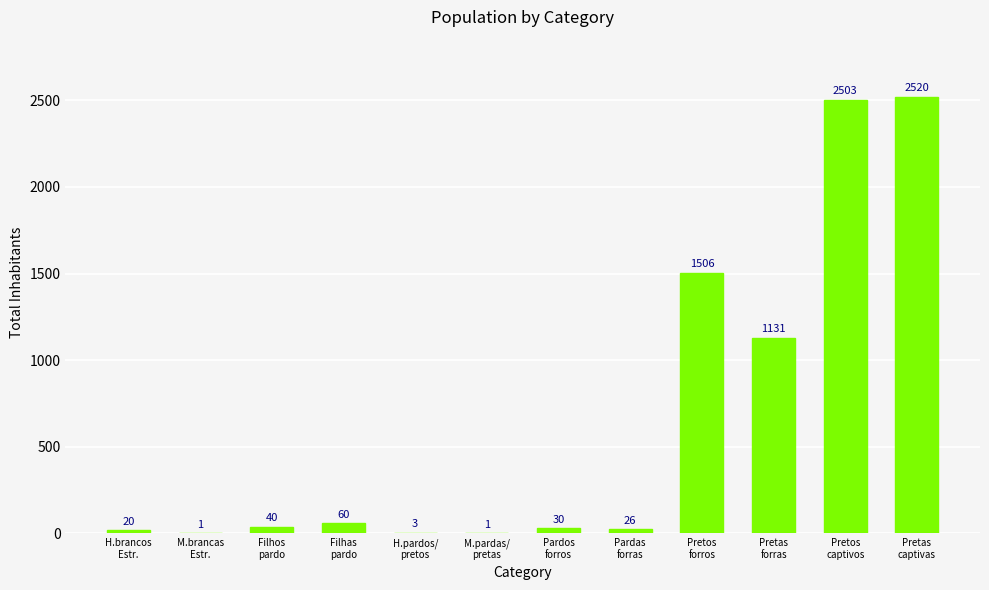

What is the sum of all values?

7841